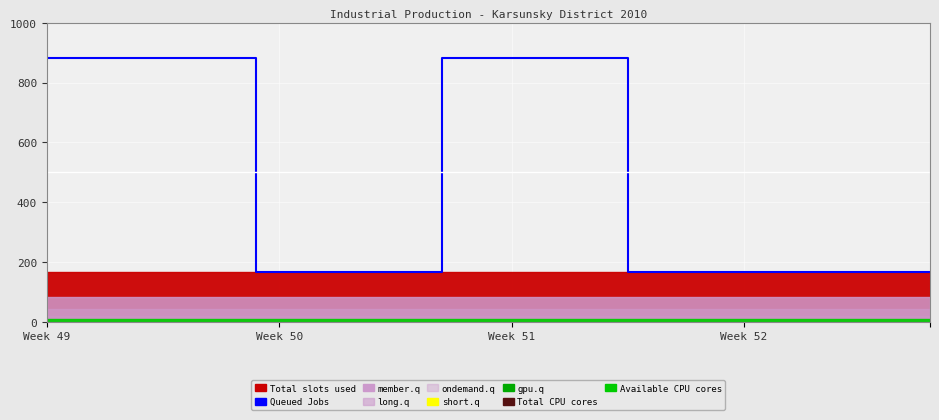

True or false: there are more than 2 points higher than both neighbors.

False